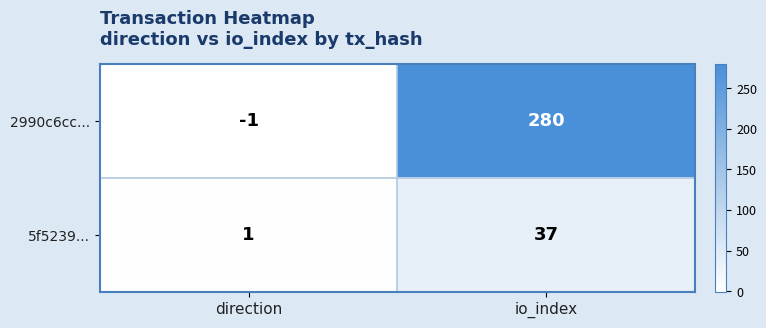

The 5f5239... series shows 0 at direction. True or false?

False